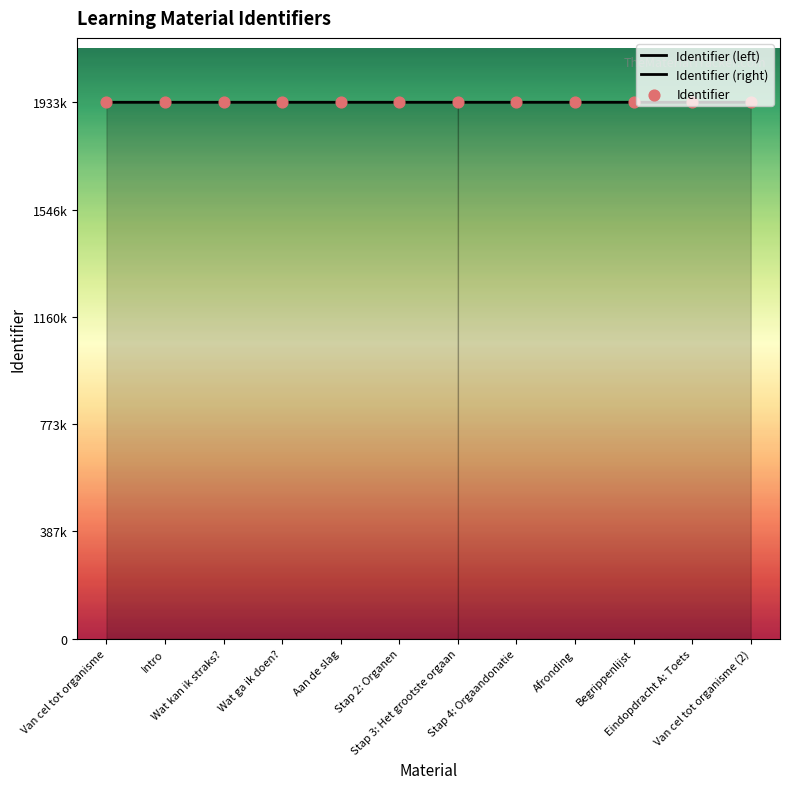

Between Stap 4: Orgaandonatie and Van cel tot organisme (2), which is larger?

Van cel tot organisme (2)